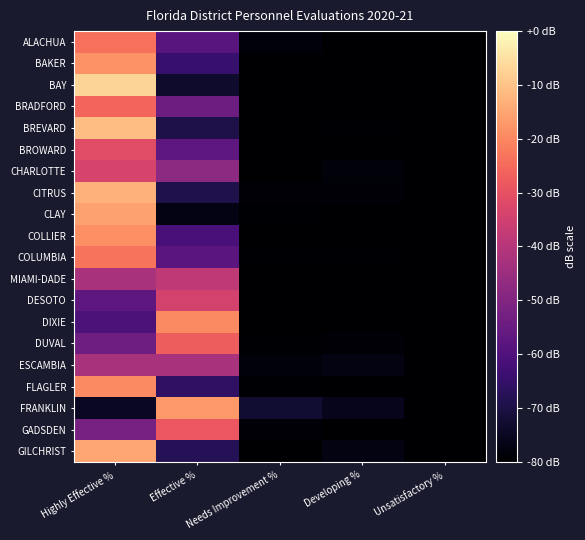

Reading left to right, list all the values displayed in this chart.

ALACHUA: Highly Effective %=-23.8	Effective %=-58.3	Needs Improvement %=-78.2	Developing %=-79.9	Unsatisfactory %=-80.0
BAKER: Highly Effective %=-18.4	Effective %=-64.6	Needs Improvement %=-80.0	Developing %=-79.8	Unsatisfactory %=-80.0
BAY: Highly Effective %=-6.9	Effective %=-73.2	Needs Improvement %=-79.9	Developing %=-79.9	Unsatisfactory %=-80.0
BRADFORD: Highly Effective %=-25.9	Effective %=-54.1	Needs Improvement %=-80.0	Developing %=-80.0	Unsatisfactory %=-80.0
BREVARD: Highly Effective %=-10.9	Effective %=-69.5	Needs Improvement %=-80.0	Developing %=-79.6	Unsatisfactory %=-80.0
BROWARD: Highly Effective %=-31.3	Effective %=-57.0	Needs Improvement %=-79.9	Developing %=-79.9	Unsatisfactory %=-80.0
CHARLOTTE: Highly Effective %=-33.6	Effective %=-48.1	Needs Improvement %=-79.8	Developing %=-78.5	Unsatisfactory %=-80.0
CITRUS: Highly Effective %=-12.9	Effective %=-69.3	Needs Improvement %=-79.2	Developing %=-79.1	Unsatisfactory %=-80.0
CLAY: Highly Effective %=-15.9	Effective %=-77.0	Needs Improvement %=-79.4	Developing %=-80.0	Unsatisfactory %=-80.0
COLLIER: Highly Effective %=-18.6	Effective %=-61.4	Needs Improvement %=-79.8	Developing %=-80.0	Unsatisfactory %=-80.0
COLUMBIA: Highly Effective %=-23.2	Effective %=-58.0	Needs Improvement %=-79.4	Developing %=-79.6	Unsatisfactory %=-79.8
MIAMI-DADE: Highly Effective %=-42.4	Effective %=-38.2	Needs Improvement %=-79.8	Developing %=-79.8	Unsatisfactory %=-79.9
DESOTO: Highly Effective %=-57.0	Effective %=-34.2	Needs Improvement %=-80.0	Developing %=-80.0	Unsatisfactory %=-80.0
DIXIE: Highly Effective %=-60.5	Effective %=-19.5	Needs Improvement %=-80.0	Developing %=-80.0	Unsatisfactory %=-80.0
DUVAL: Highly Effective %=-53.8	Effective %=-27.2	Needs Improvement %=-79.7	Developing %=-79.4	Unsatisfactory %=-80.0
ESCAMBIA: Highly Effective %=-42.2	Effective %=-42.3	Needs Improvement %=-78.6	Developing %=-77.4	Unsatisfactory %=-79.8
FLAGLER: Highly Effective %=-19.5	Effective %=-66.2	Needs Improvement %=-79.5	Developing %=-79.9	Unsatisfactory %=-80.0
FRANKLIN: Highly Effective %=-74.7	Effective %=-16.9	Needs Improvement %=-72.6	Developing %=-75.8	Unsatisfactory %=-80.0
GADSDEN: Highly Effective %=-52.5	Effective %=-28.6	Needs Improvement %=-78.9	Developing %=-80.0	Unsatisfactory %=-80.0
GILCHRIST: Highly Effective %=-14.8	Effective %=-67.9	Needs Improvement %=-80.0	Developing %=-77.3	Unsatisfactory %=-80.0